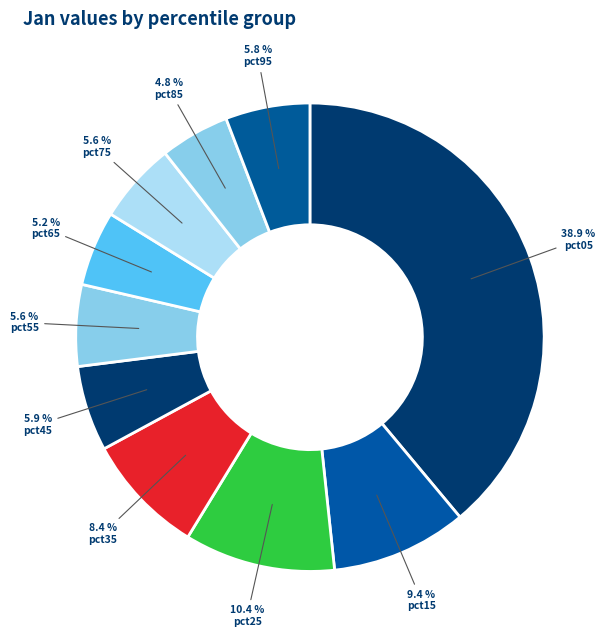

Is pct55 the majority of the pie?

No